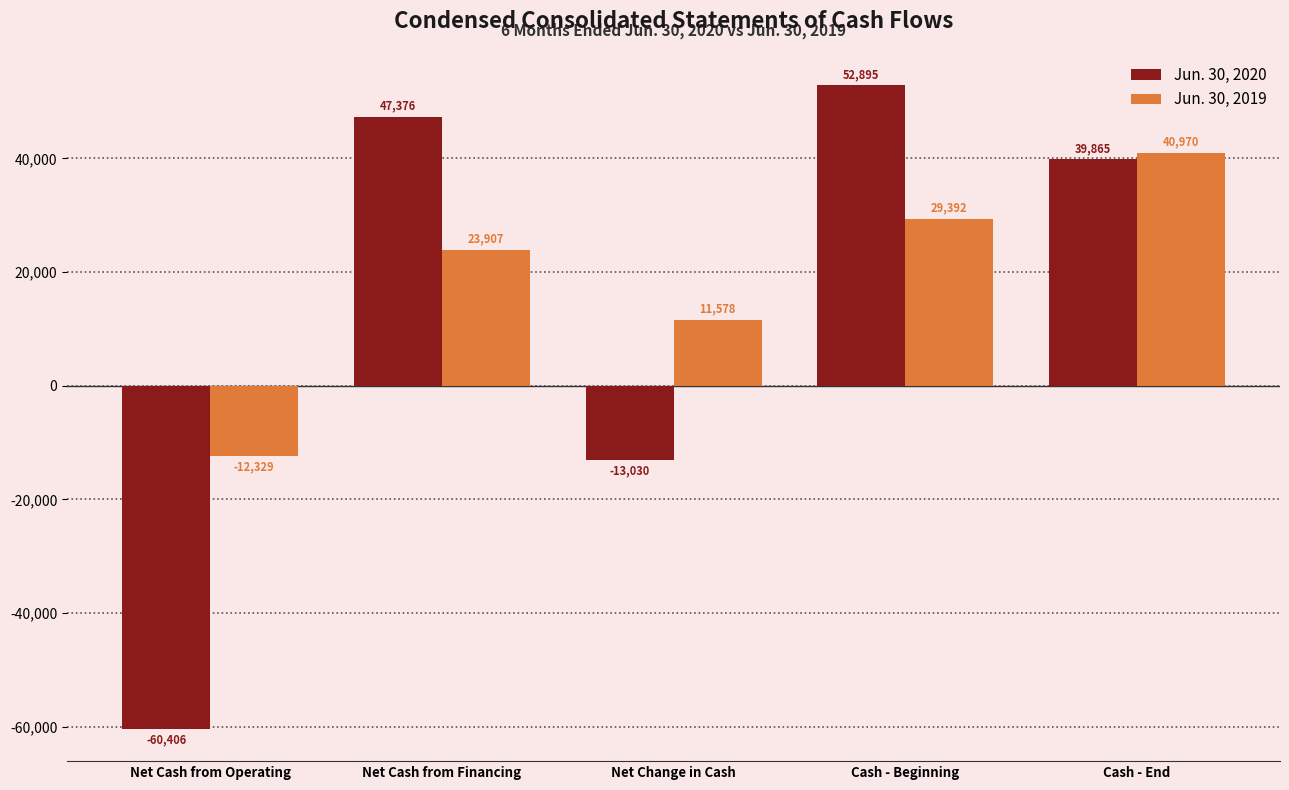

Which category has the lowest value in the Jun. 30, 2019 series?

Net Cash from Operating